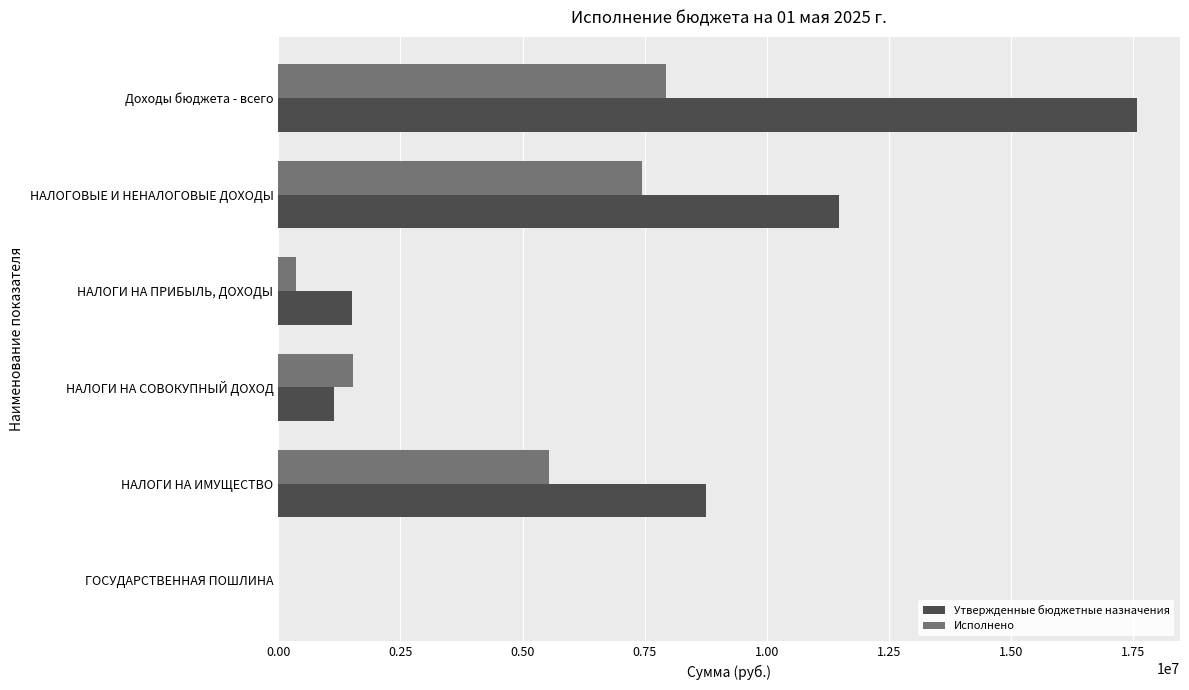

What is the maximum value shown in the chart?

17581500.0